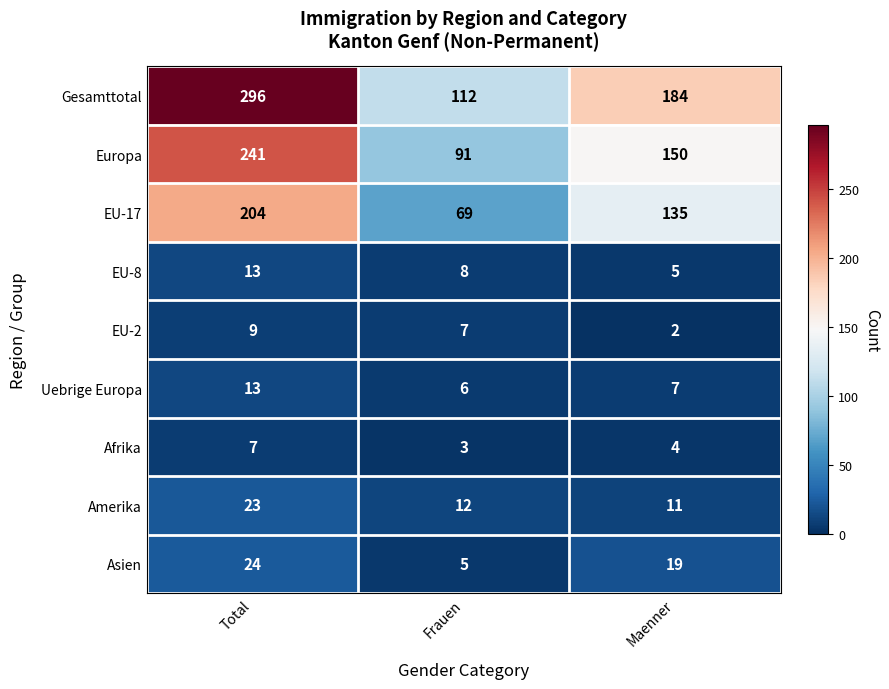

Reading left to right, what are all the values shown in this chart?

Gesamttotal: Total=296	Frauen=112	Maenner=184
Europa: Total=241	Frauen=91	Maenner=150
EU-17: Total=204	Frauen=69	Maenner=135
EU-8: Total=13	Frauen=8	Maenner=5
EU-2: Total=9	Frauen=7	Maenner=2
Uebrige Europa: Total=13	Frauen=6	Maenner=7
Afrika: Total=7	Frauen=3	Maenner=4
Amerika: Total=23	Frauen=12	Maenner=11
Asien: Total=24	Frauen=5	Maenner=19